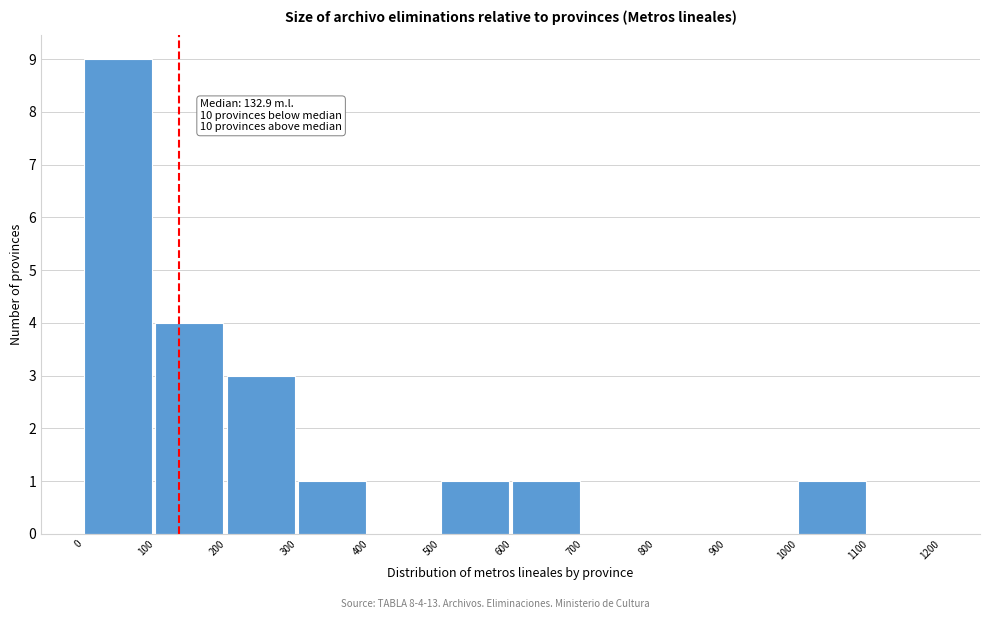

Over which range of the x-axis is the bar tallest?

0 to 100